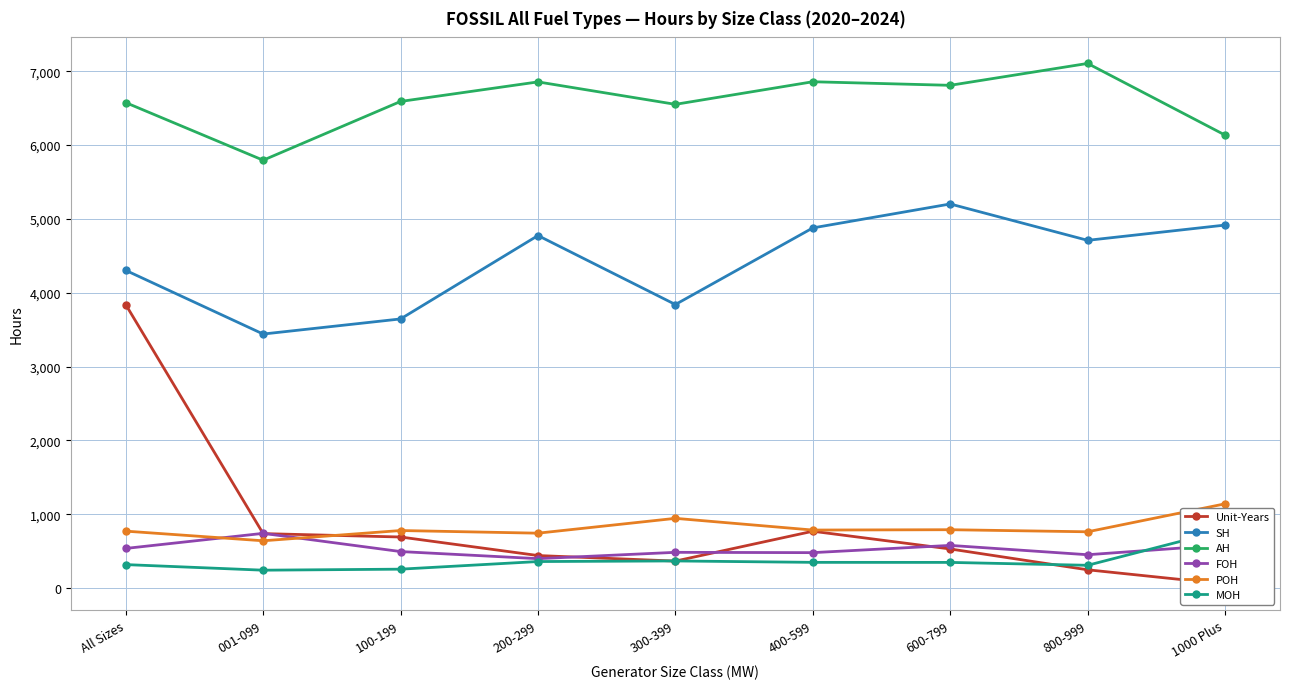

What is the average value of the MOH series?

371.0